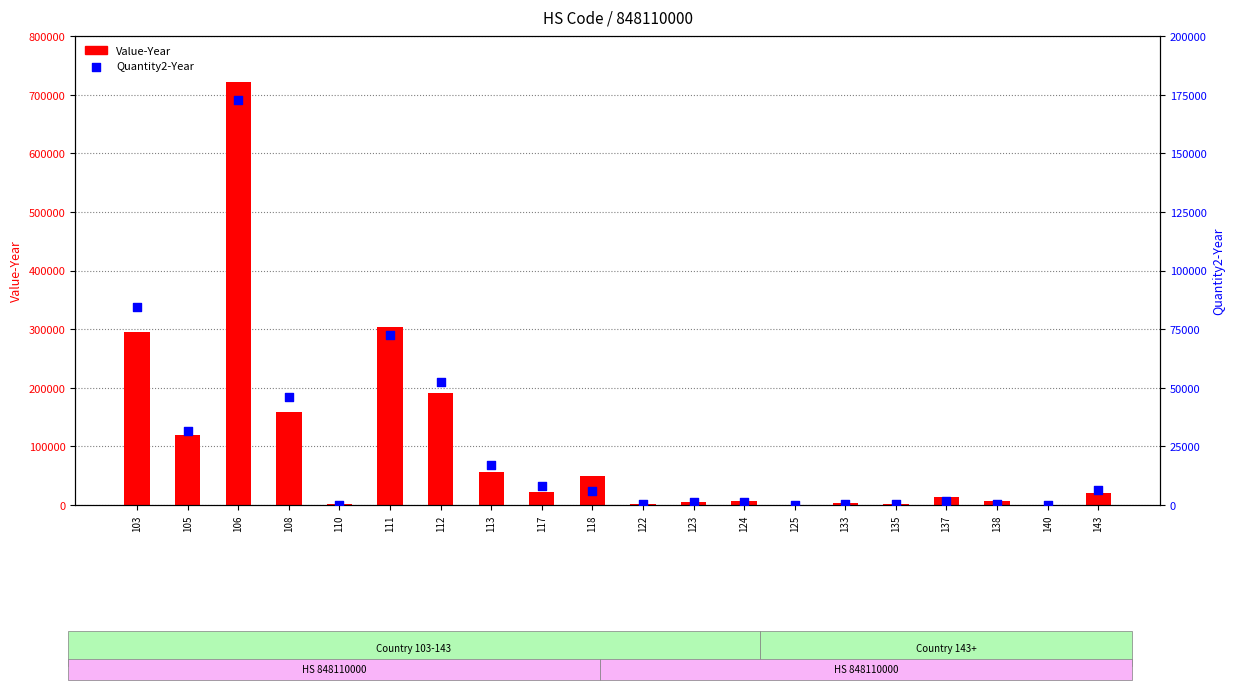

Is the value of Quantity2-Year at 143 greater than the value of Value-Year at 111?

No